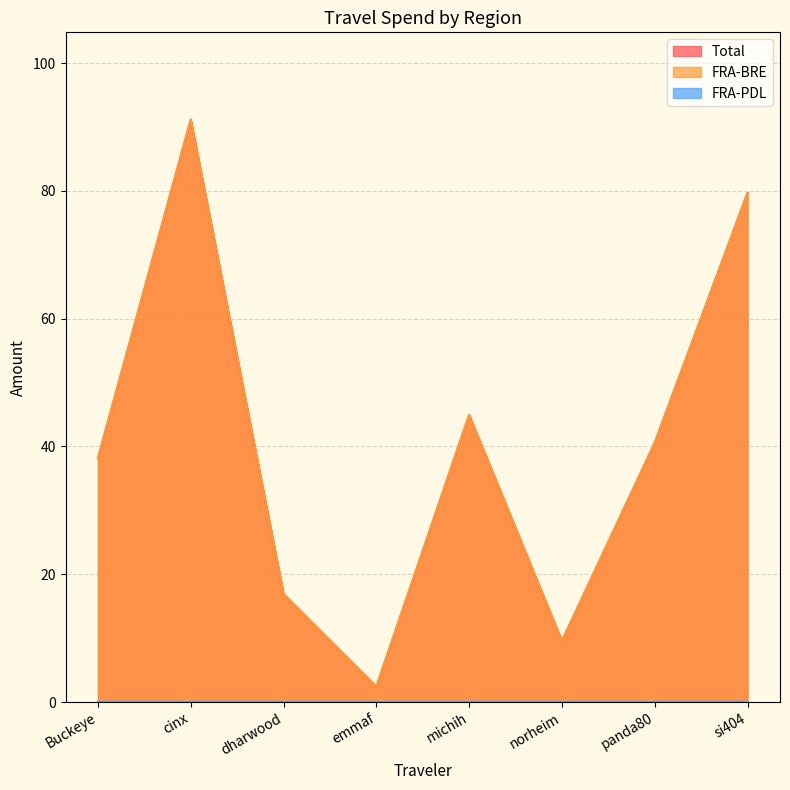

What position from the left is michih?

5